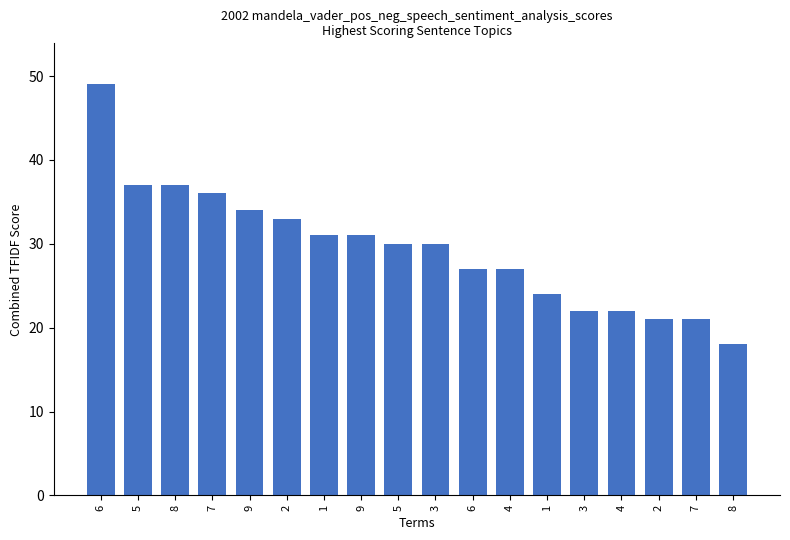

Reading left to right, what are all the values shown in this chart?

49	37	37	36	34	33	31	31	30	30	27	27	24	22	22	21	21	18